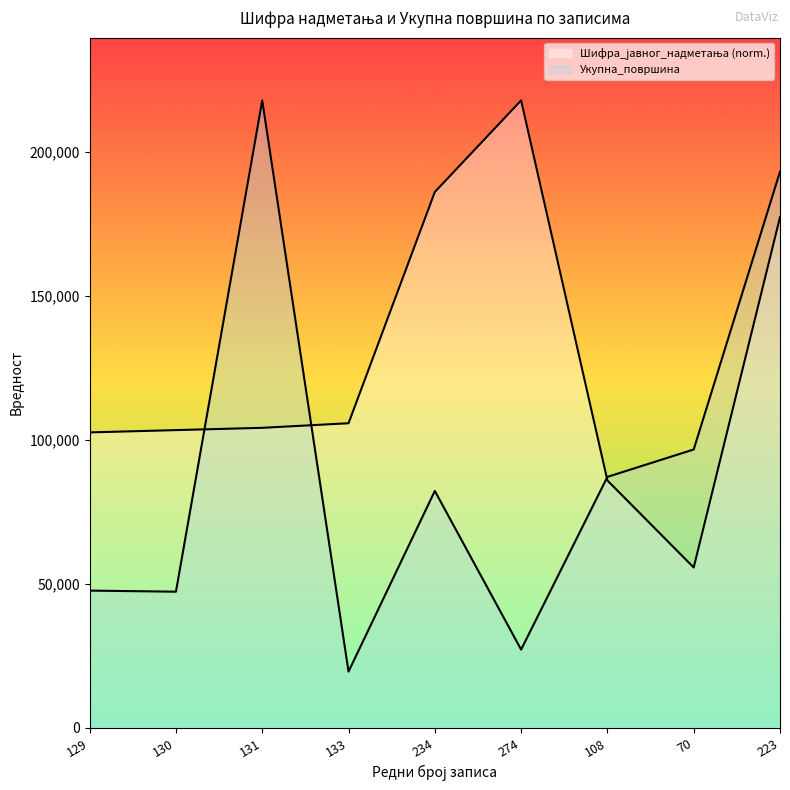

What is the difference between the Шифра_јавног_надметања values at 70 and 108?

30197.1